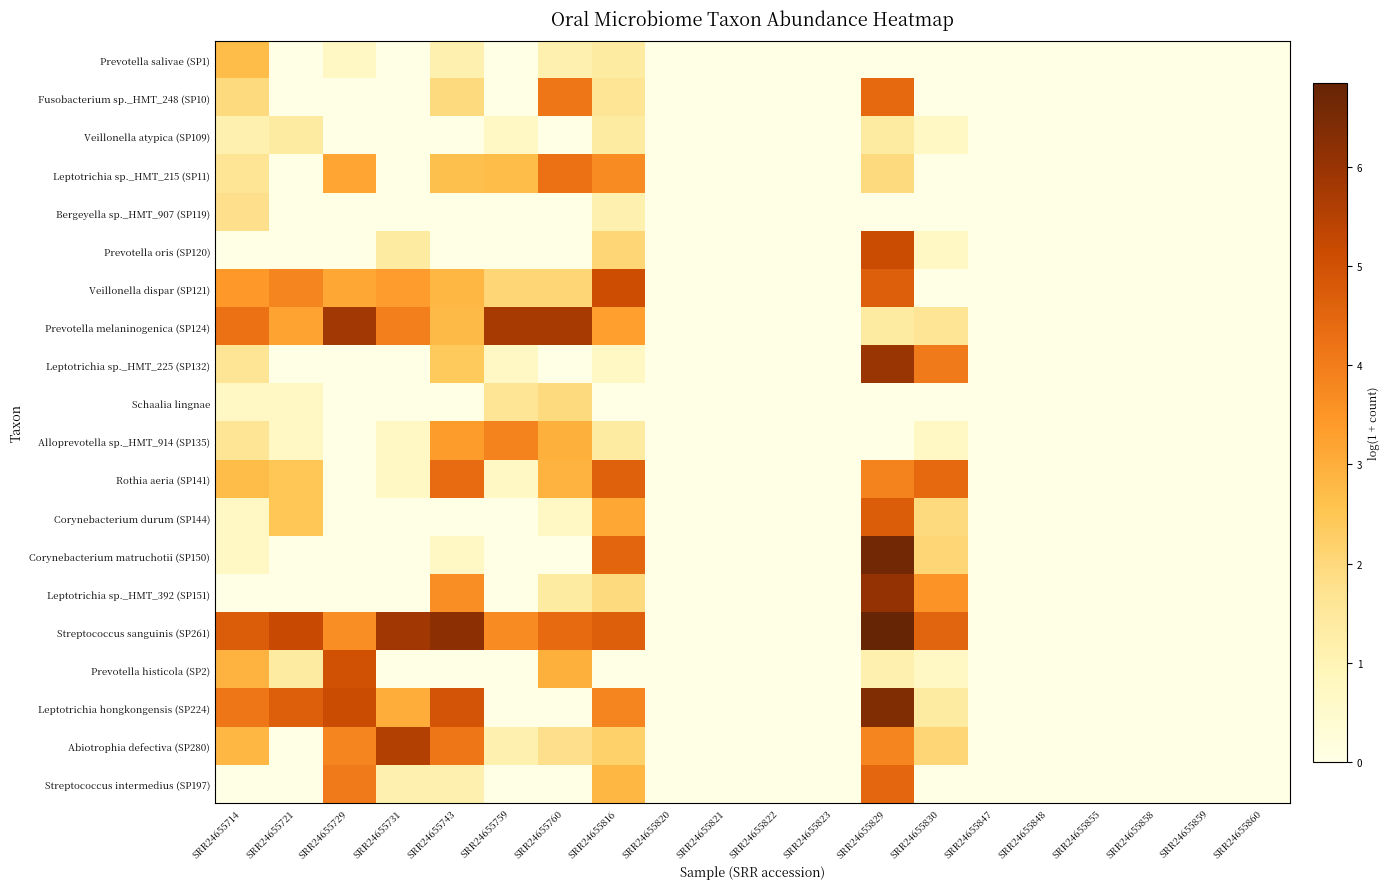

Rank the series at SRR24655816 from lowest to highest value.

Schaalia lingnae, Prevotella histicola (SP2), Leptotrichia sp._HMT_225 (SP132), Bergeyella sp._HMT_907 (SP119), Prevotella salivae (SP1), Veillonella atypica (SP109), Alloprevotella sp._HMT_914 (SP135), Fusobacterium sp._HMT_248 (SP10), Leptotrichia sp._HMT_392 (SP151), Prevotella oris (SP120), Abiotrophia defectiva (SP280), Streptococcus intermedius (SP197), Corynebacterium durum (SP144), Prevotella melaninogenica (SP124), Leptotrichia sp._HMT_215 (SP11), Leptotrichia hongkongensis (SP224), Corynebacterium matruchotii (SP150), Rothia aeria (SP141), Streptococcus sanguinis (SP261), Veillonella dispar (SP121)